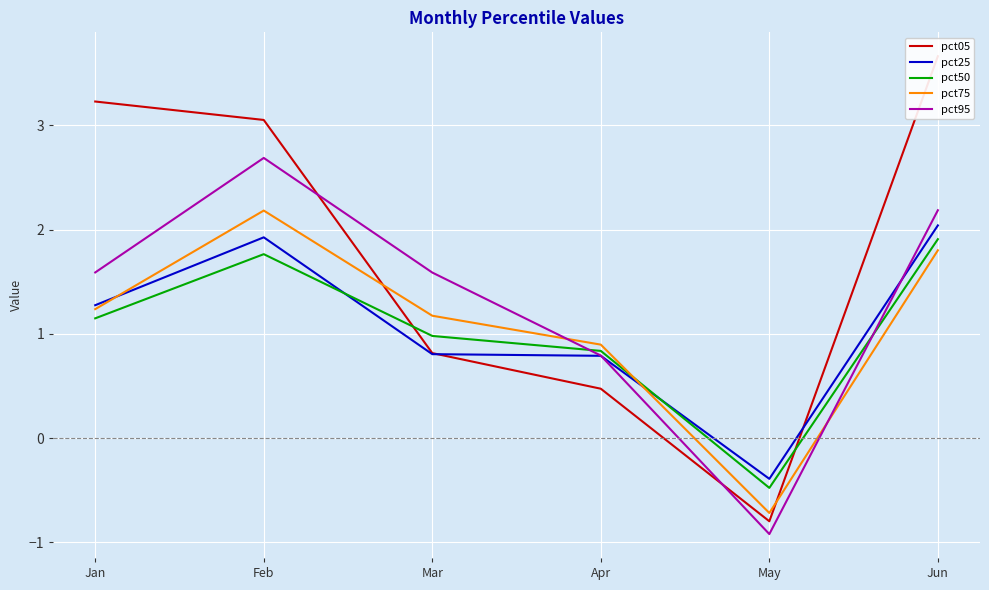

After their last crossing, which series has the higher values: pct25 or pct95?

pct95